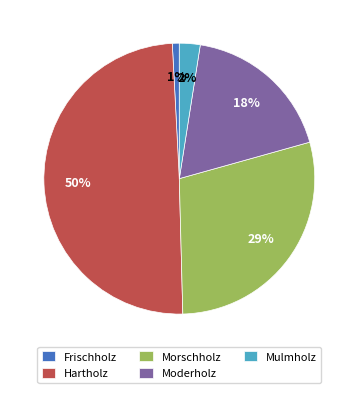

Which has a higher value, Hartholz or Morschholz?

Hartholz